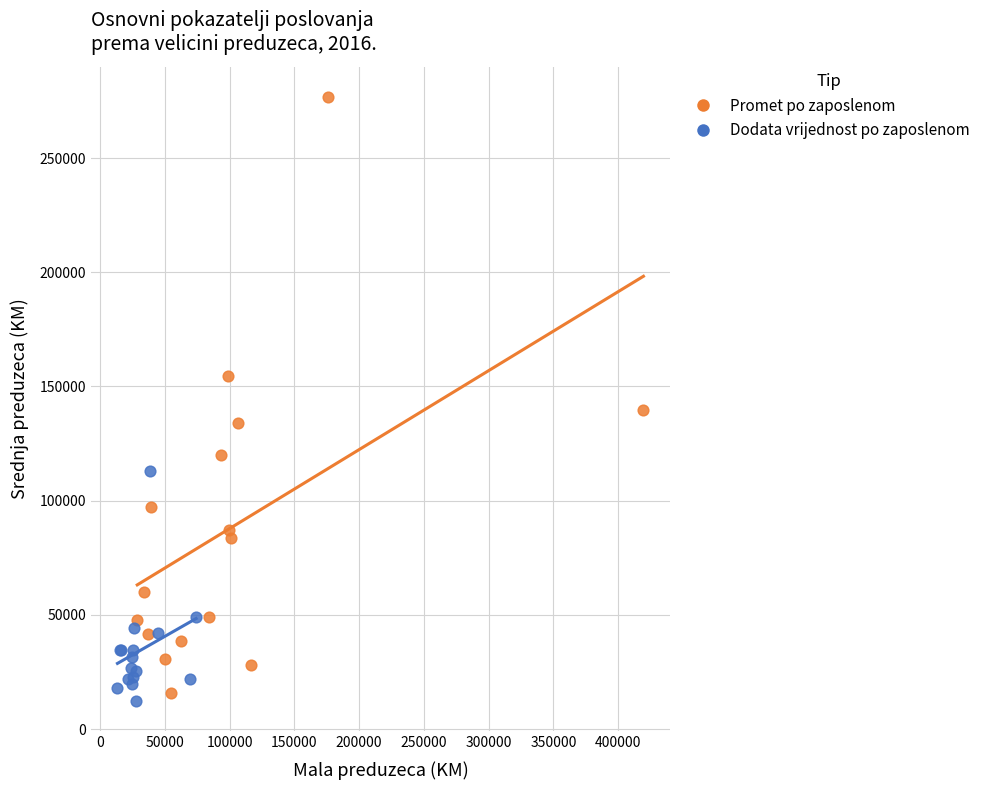

Which series reaches the minimum Y coordinate?

Dodata vrijednost po zaposlenom